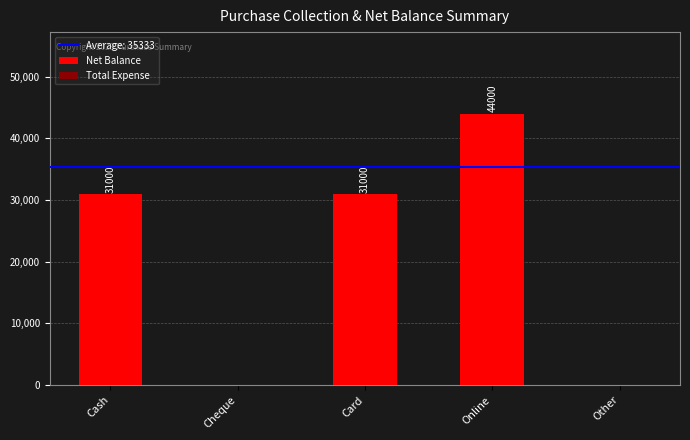

True or false: the data shows 31000 at Cash.

True